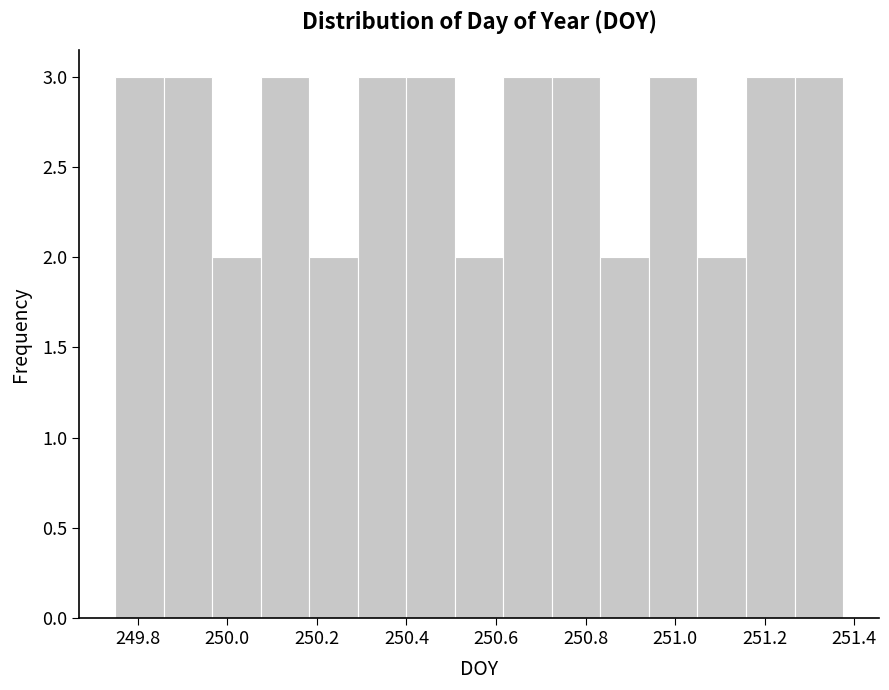

What is the height of the bar covering 251.06 to 251.16 on the x-axis? Neither the bar edges nor the heights are printed on the chart, so give them approximately, as read against the axes.

2